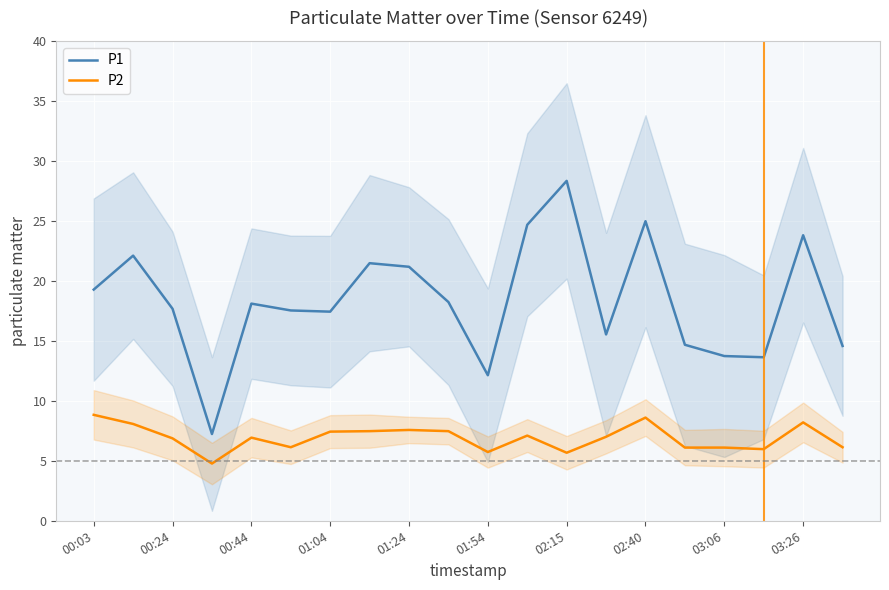

What is the lowest value of the P1 series?

7.2